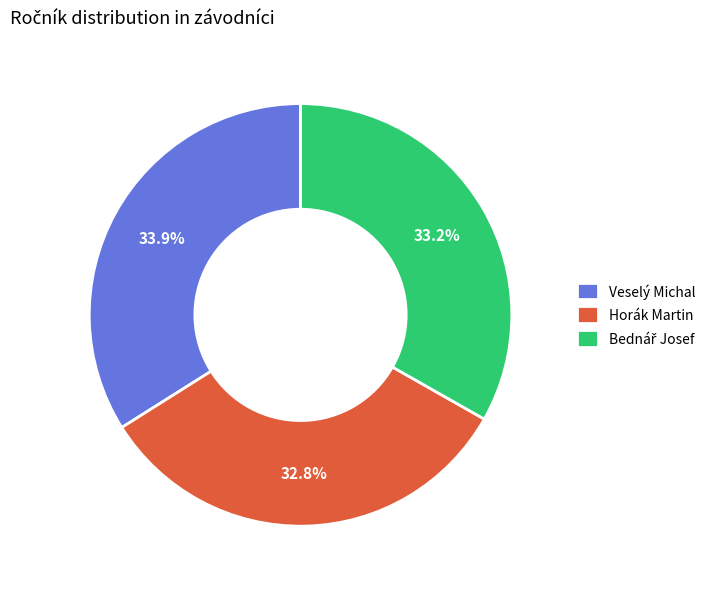

How many segments does this pie chart have?

3